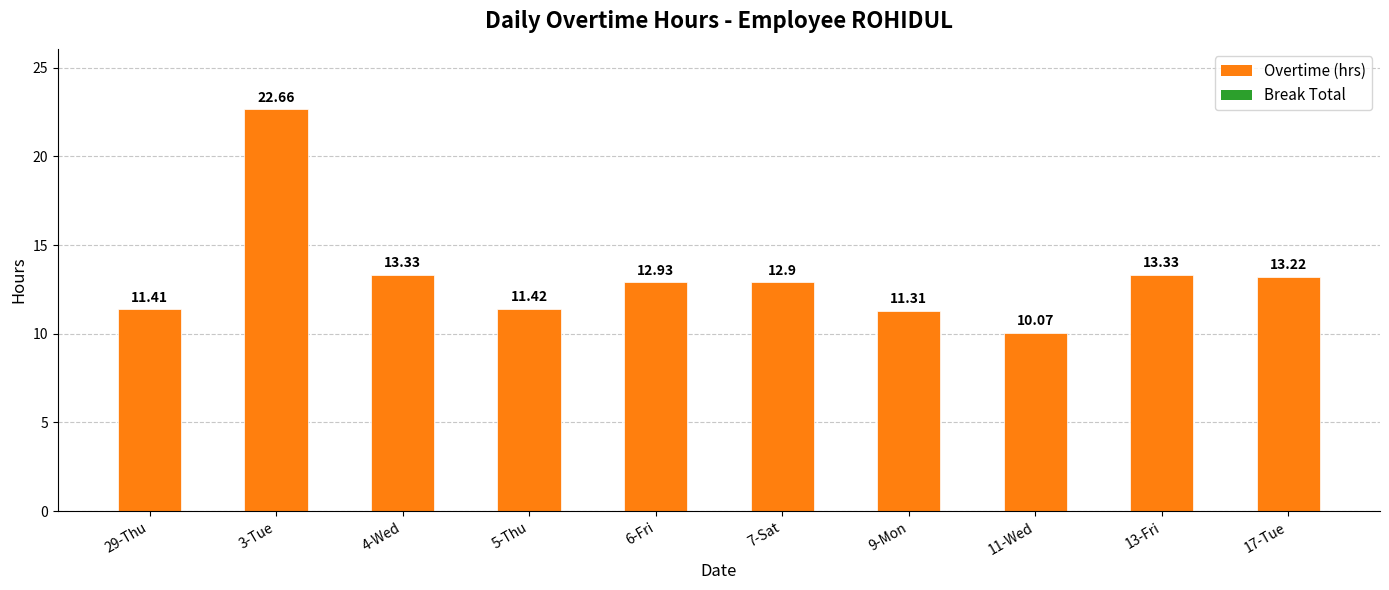

What is the ratio of the value at 6-Fri to the value at 13-Fri?

1.0